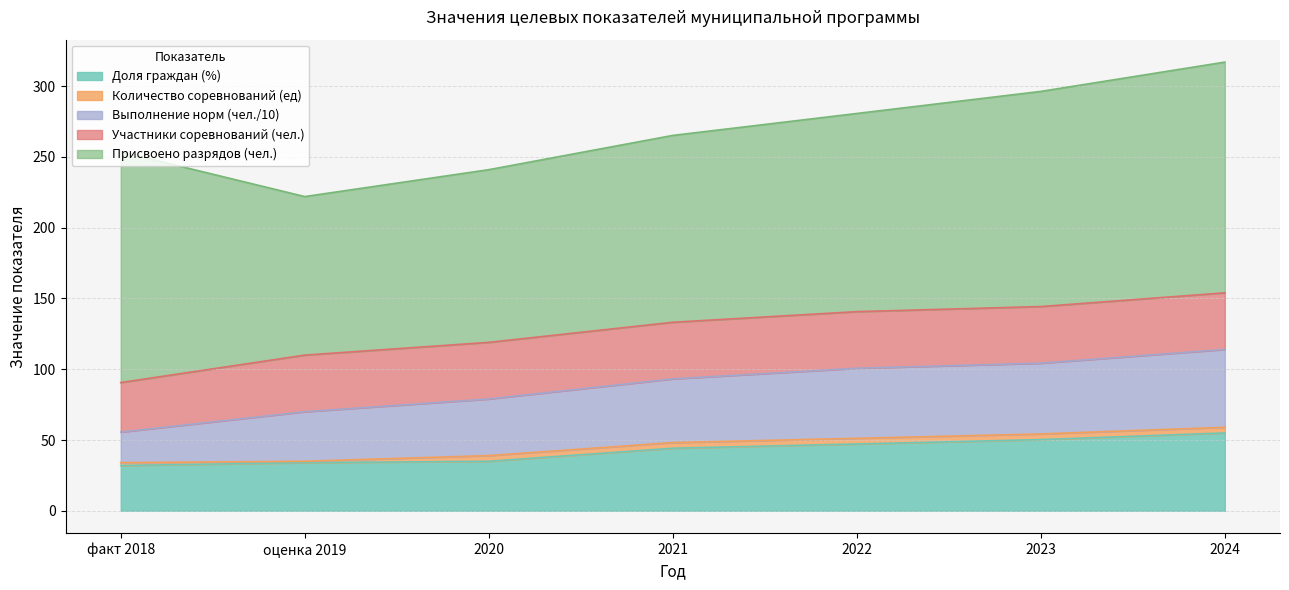

What is the maximum value shown in the chart?

163.0